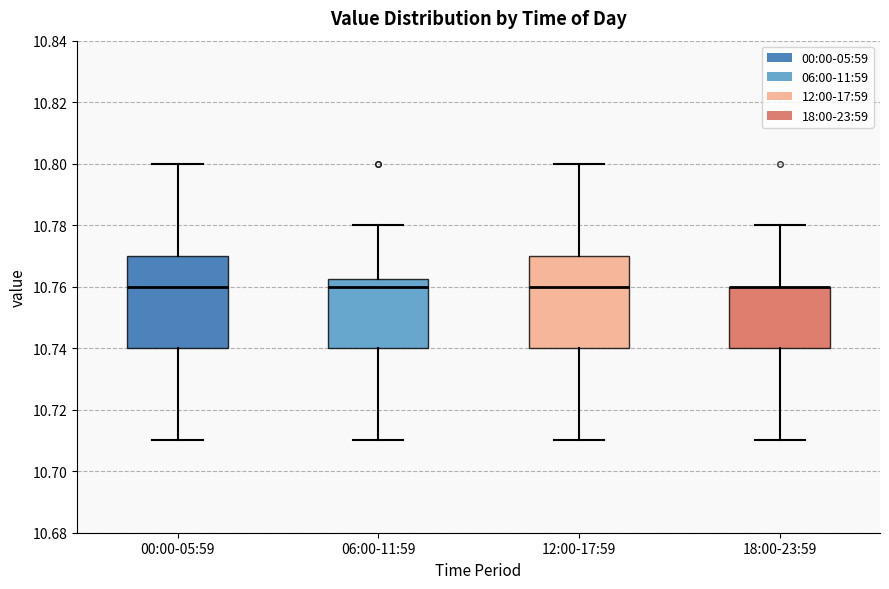

Reading left to right, transcribe this box plot: for each box, give where its median line is, the range the box spans, and where its two whiskers end, as read against the y-axis. The values are not printed on the chart, so give them approximately, as read against the axis.

00:00-05:59: median 10.760, box 10.740 to 10.770, whiskers 10.710 to 10.800
06:00-11:59: median 10.760, box 10.740 to 10.762, whiskers 10.710 to 10.780
12:00-17:59: median 10.760, box 10.740 to 10.770, whiskers 10.710 to 10.800
18:00-23:59: median 10.760 (drawn on the box's upper edge), box 10.740 to 10.760, whiskers 10.710 to 10.780